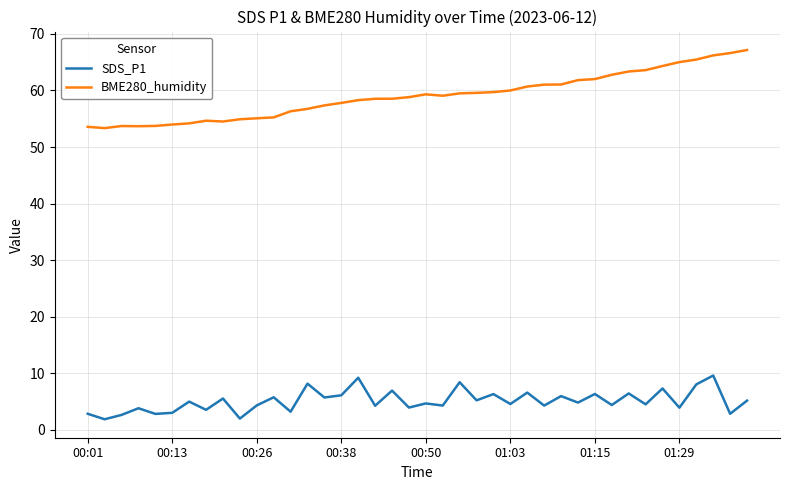

What is the lowest value of the SDS_P1 series?

1.8